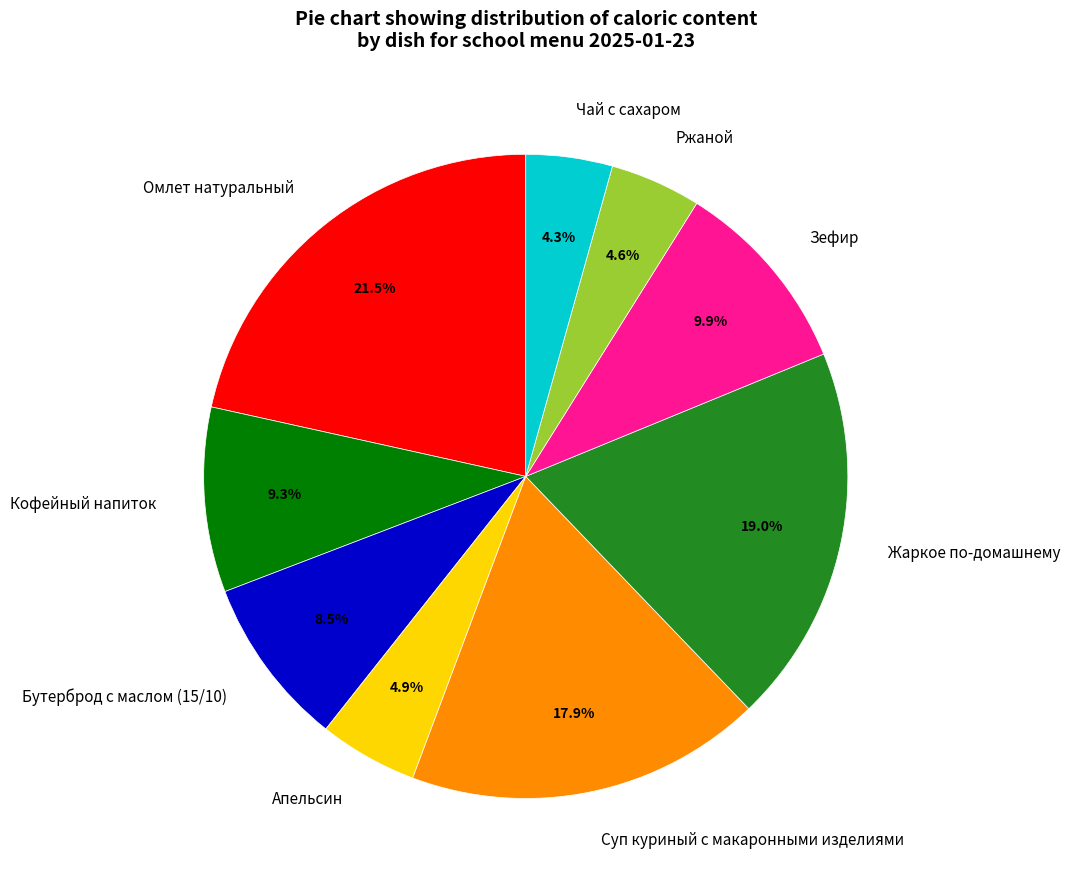

Is it true that Кофейный напиток is 9% of the pie?

True